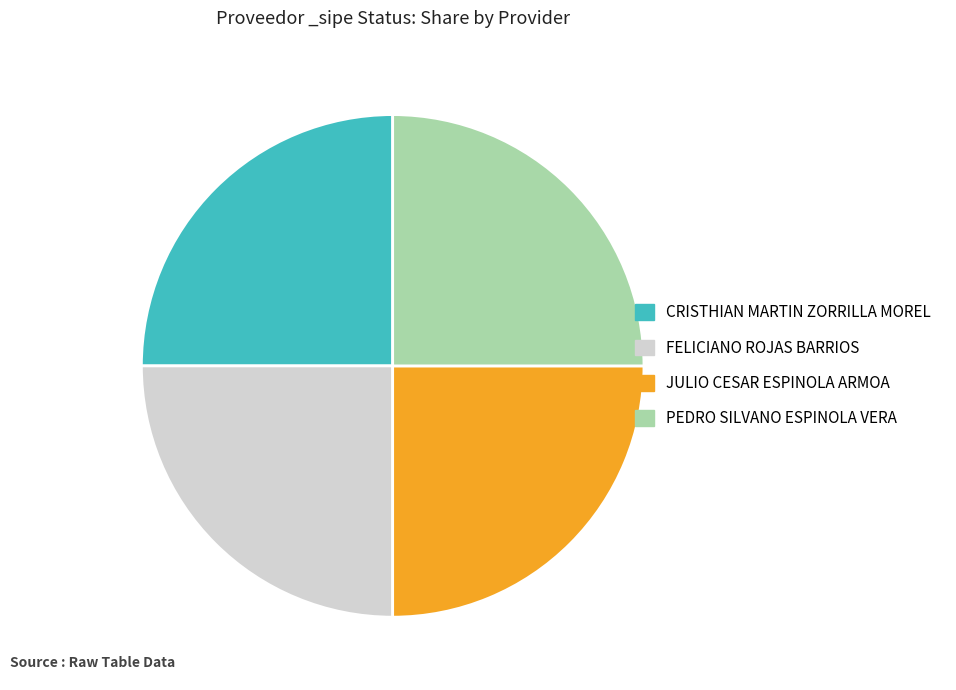

Is it true that PEDRO SILVANO ESPINOLA VERA is 17% of the pie?

False